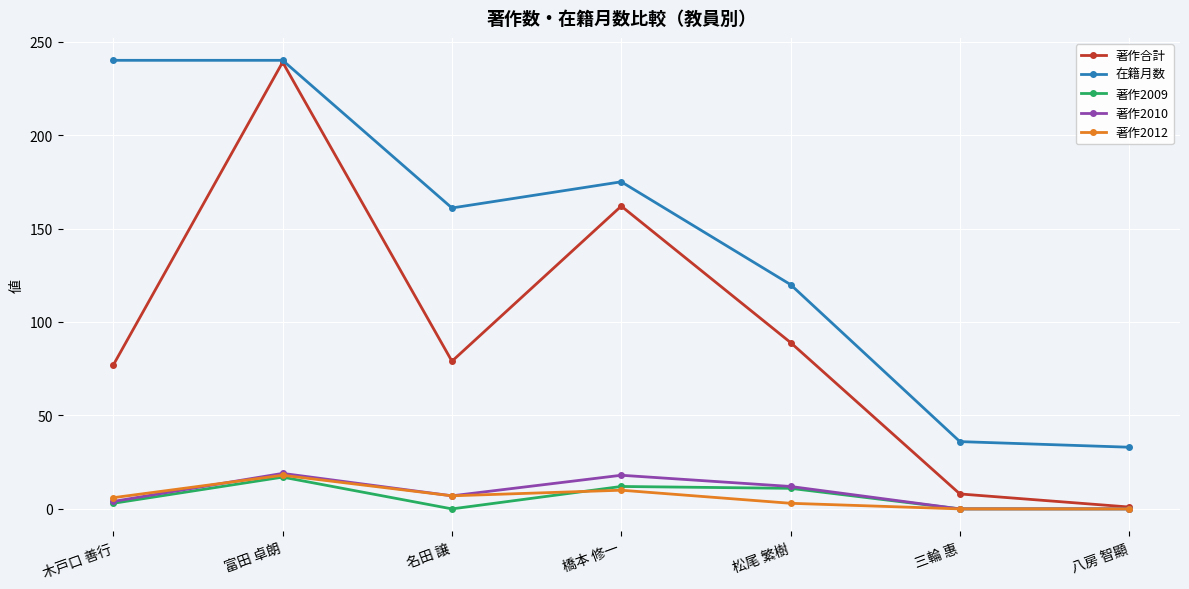

Where is the first local minimum for 著作2009?

名田 譲